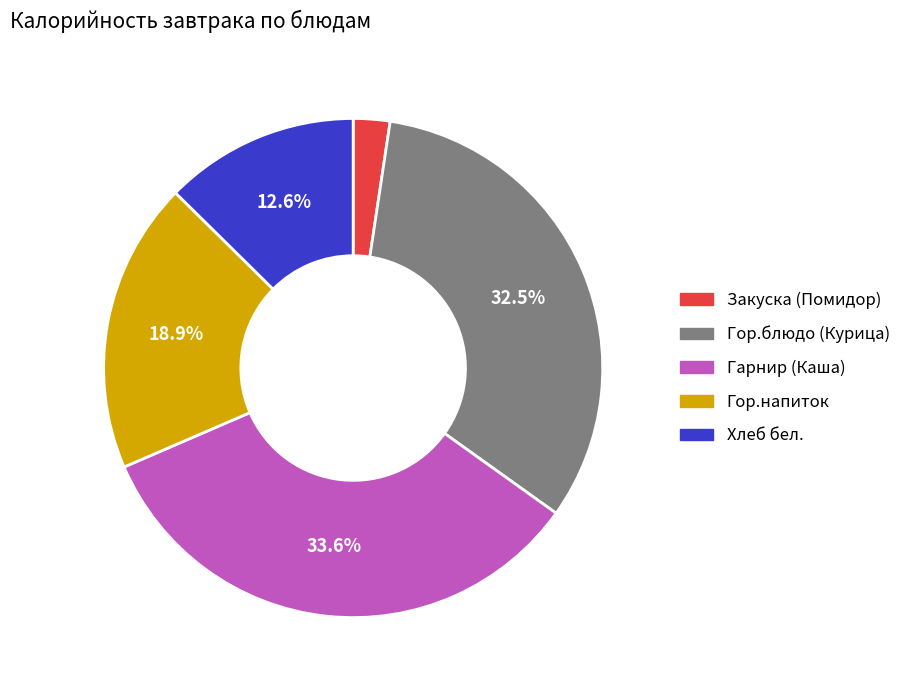

Is there a majority slice in this chart?

No